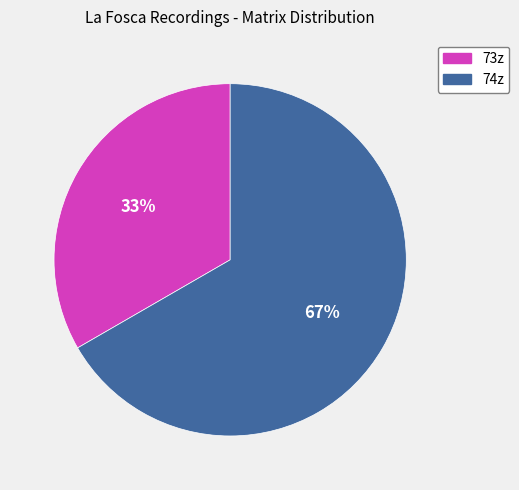

Between 74z and 73z, which is larger?

74z